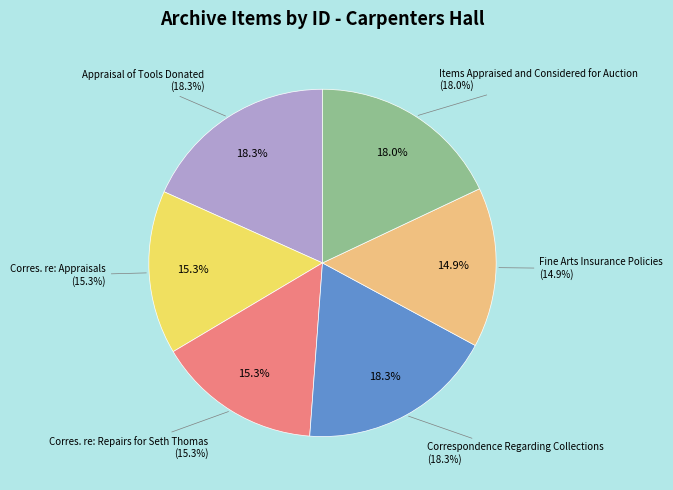

Combined, what portion of the pie is Correspondence Regarding Collections and Fine Arts Insurance Policies?

33.2%